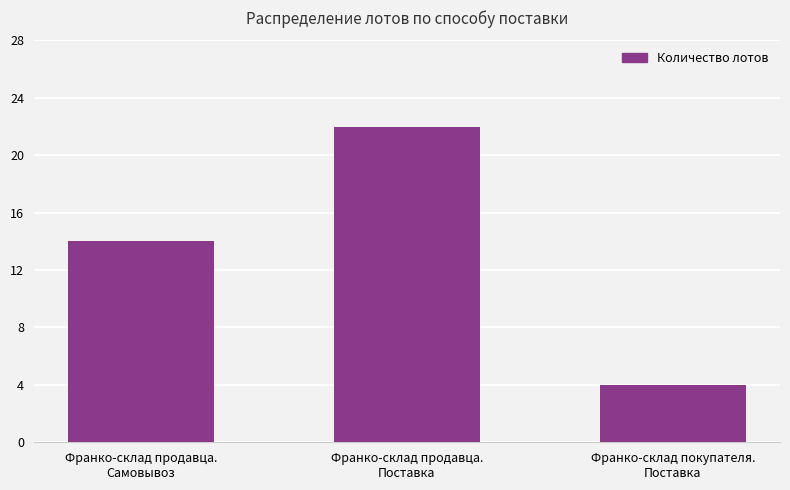

The chart shows a value of 4 at Франко-склад покупателя.
Поставка. True or false?

True